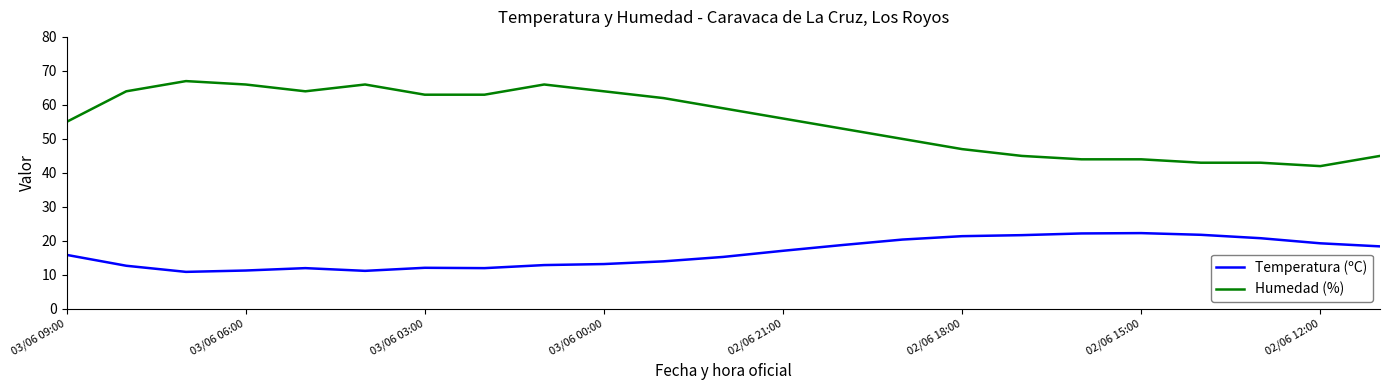

Which series has the largest total across all categories?

Humedad (%)